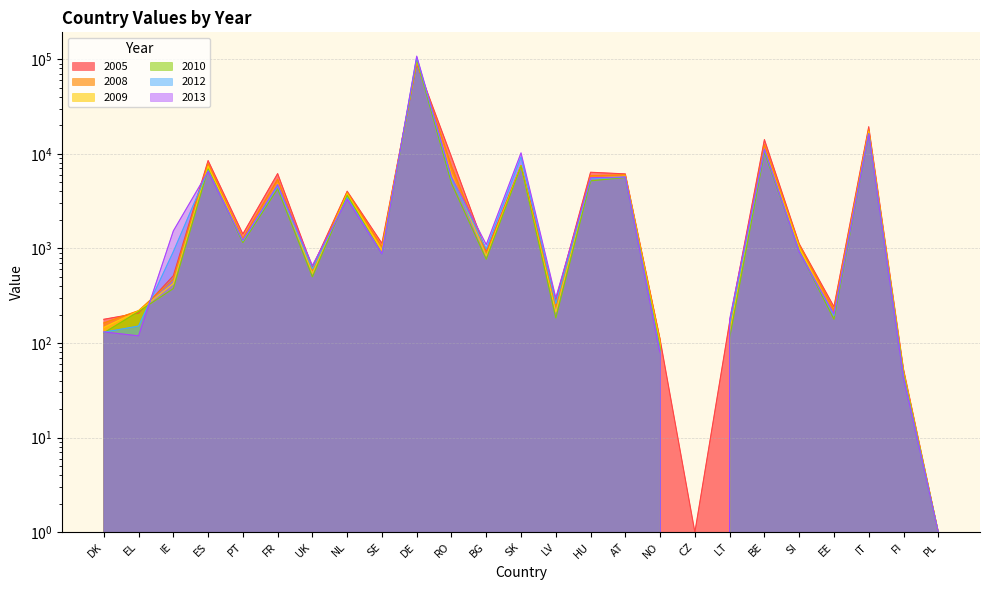

True or false: 2009 and 2013 intersect in this chart.

True